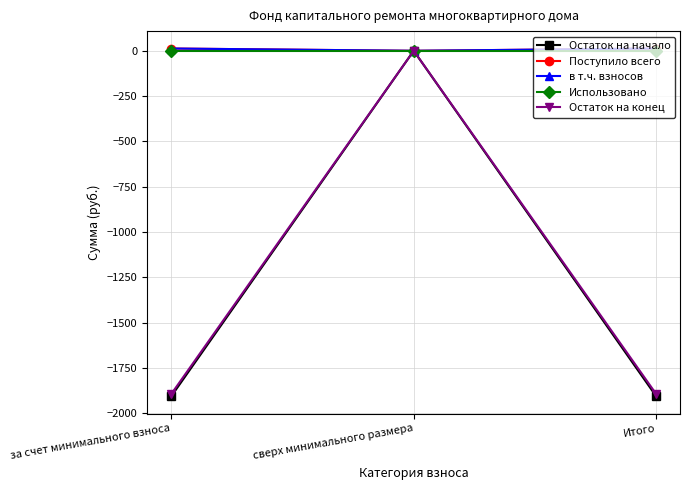

What is the sum of all Поступило всего values?

25.2